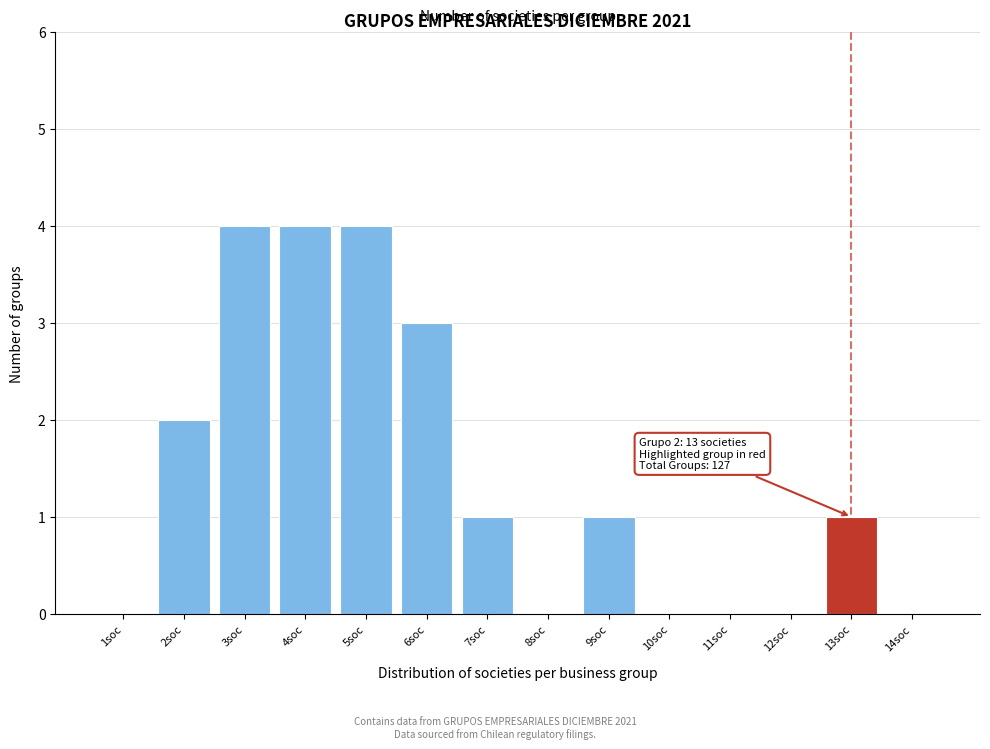

Reading left to right, extract all data points from this chart.

1soc=0	2soc=2	3soc=4	4soc=4	5soc=4	6soc=3	7soc=1	8soc=0	9soc=1	10soc=0	11soc=0	12soc=0	13soc=1	14soc=0